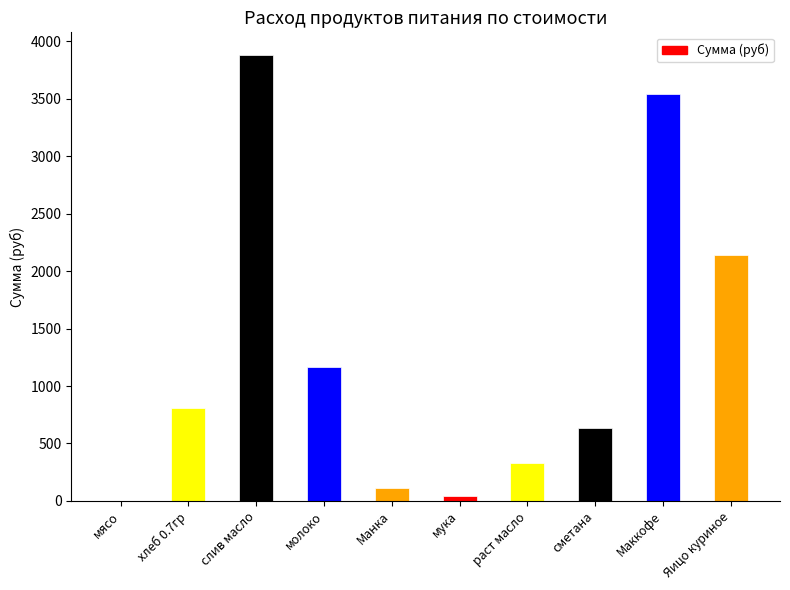

Reading left to right, transcribe all the data shown in this chart.

мясо=0.0	хлеб 0.7гр=809.1	слив масло=3884.2	молоко=1164.7	Манка=113.3	мука=42.5	раст масло=325.7	сметана=637.2	Маккофе=3540.0	Яицо куриное=2136.0